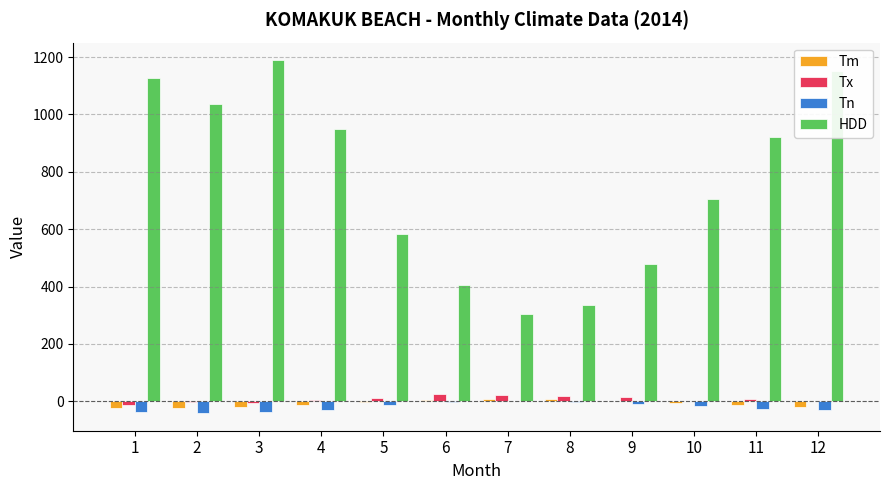

What is the spread (max minus min) of values at 9?

488.7